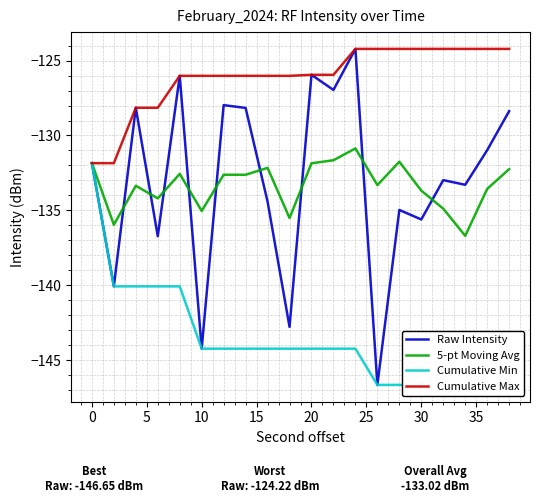

True or false: Raw Intensity and Cumulative Min intersect in this chart.

False